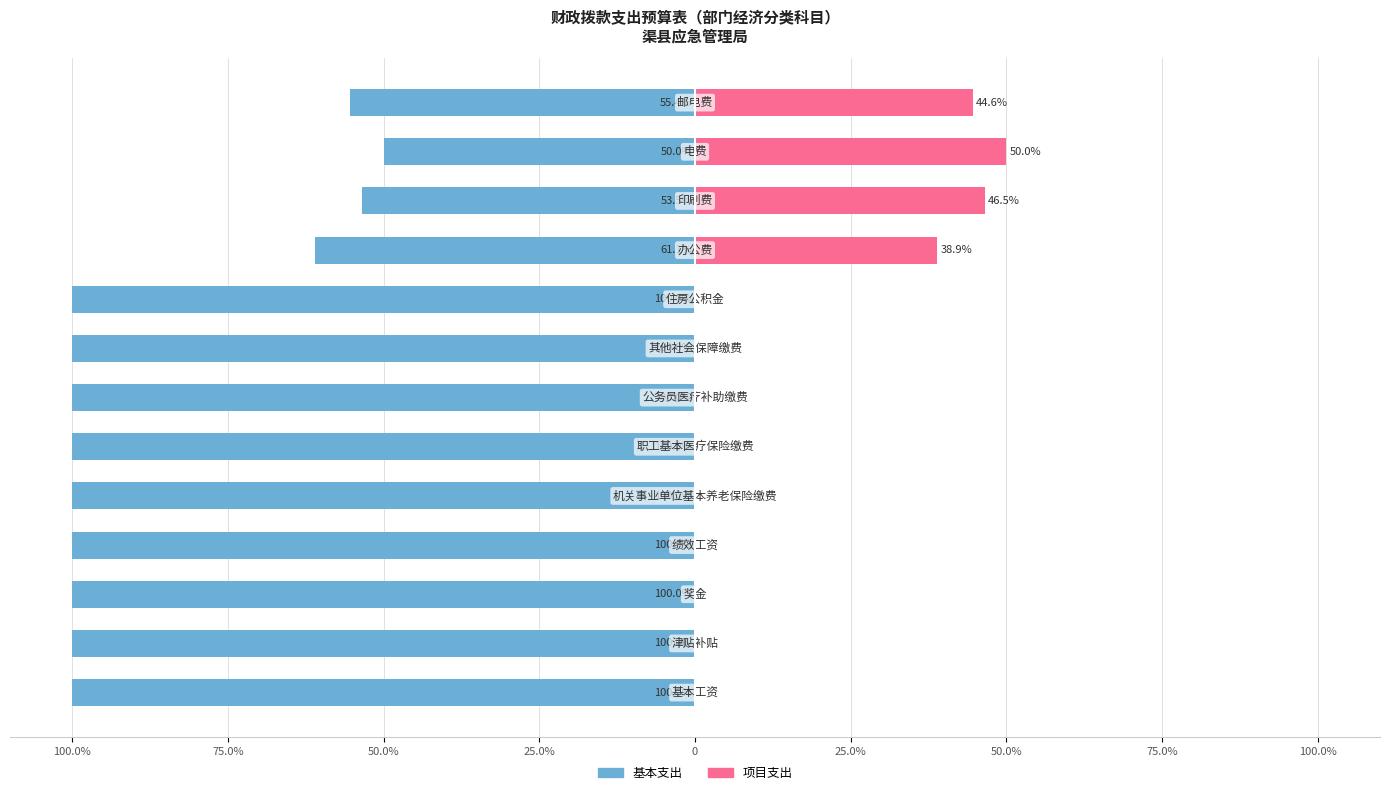

What value does the 基本支出 series have at 11?

-50.0